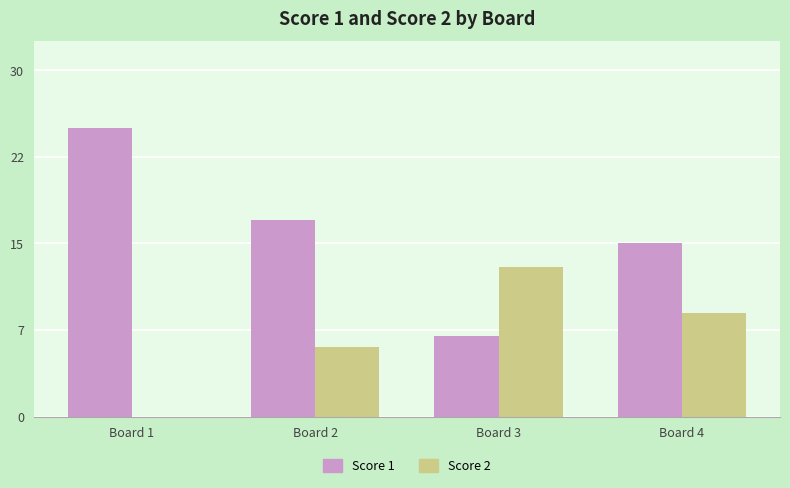

How many Score 2 values are between 6 and 13?

3